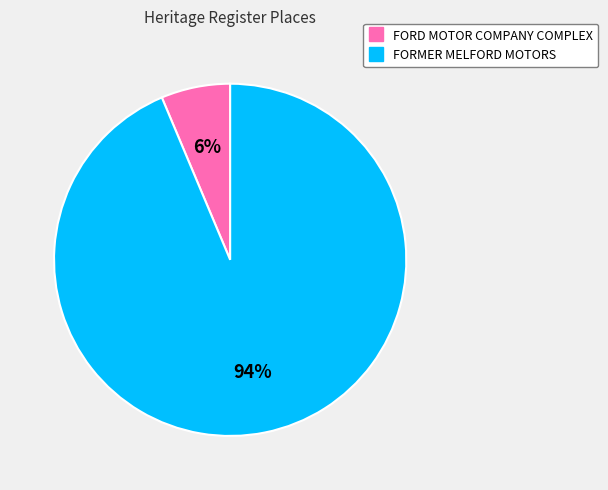

To the nearest percent, what percentage of the pie is FORMER MELFORD MOTORS?

94%